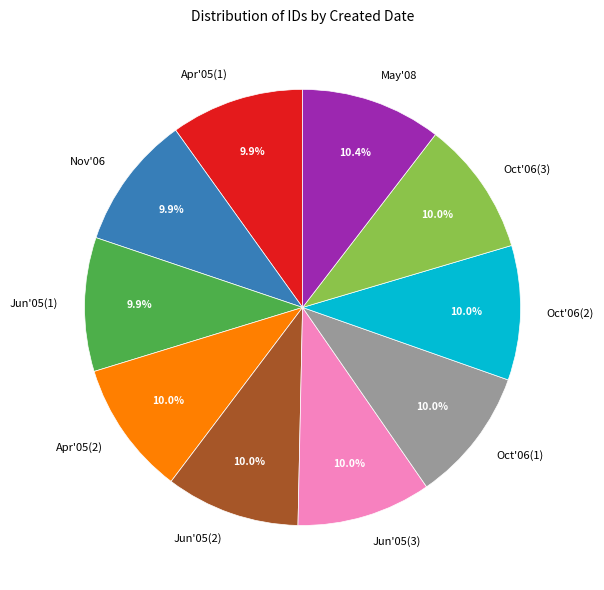

Does Jun'05(1) account for over 50% of the chart?

No